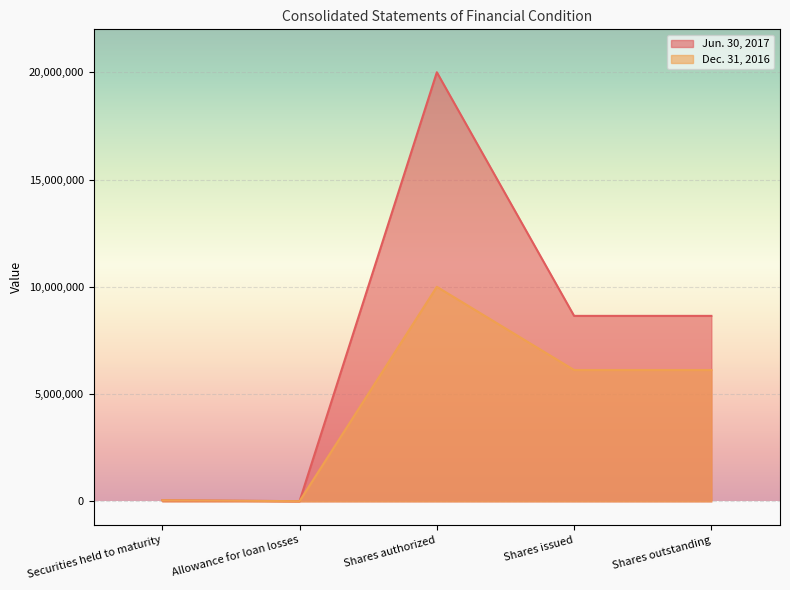

Rank the series at Allowance for loan losses from lowest to highest value.

Dec. 31, 2016, Jun. 30, 2017